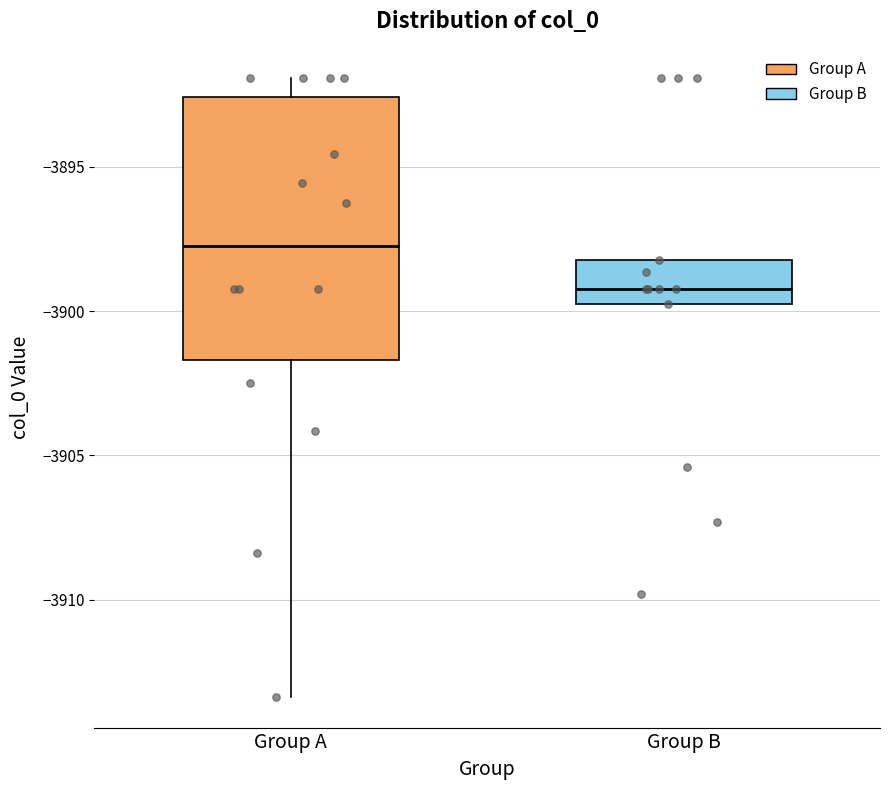

Where is the lower edge of the box for Group B on the y-axis? The values are not printed on the chart, so give them approximately, as read against the axis.

-3899.5